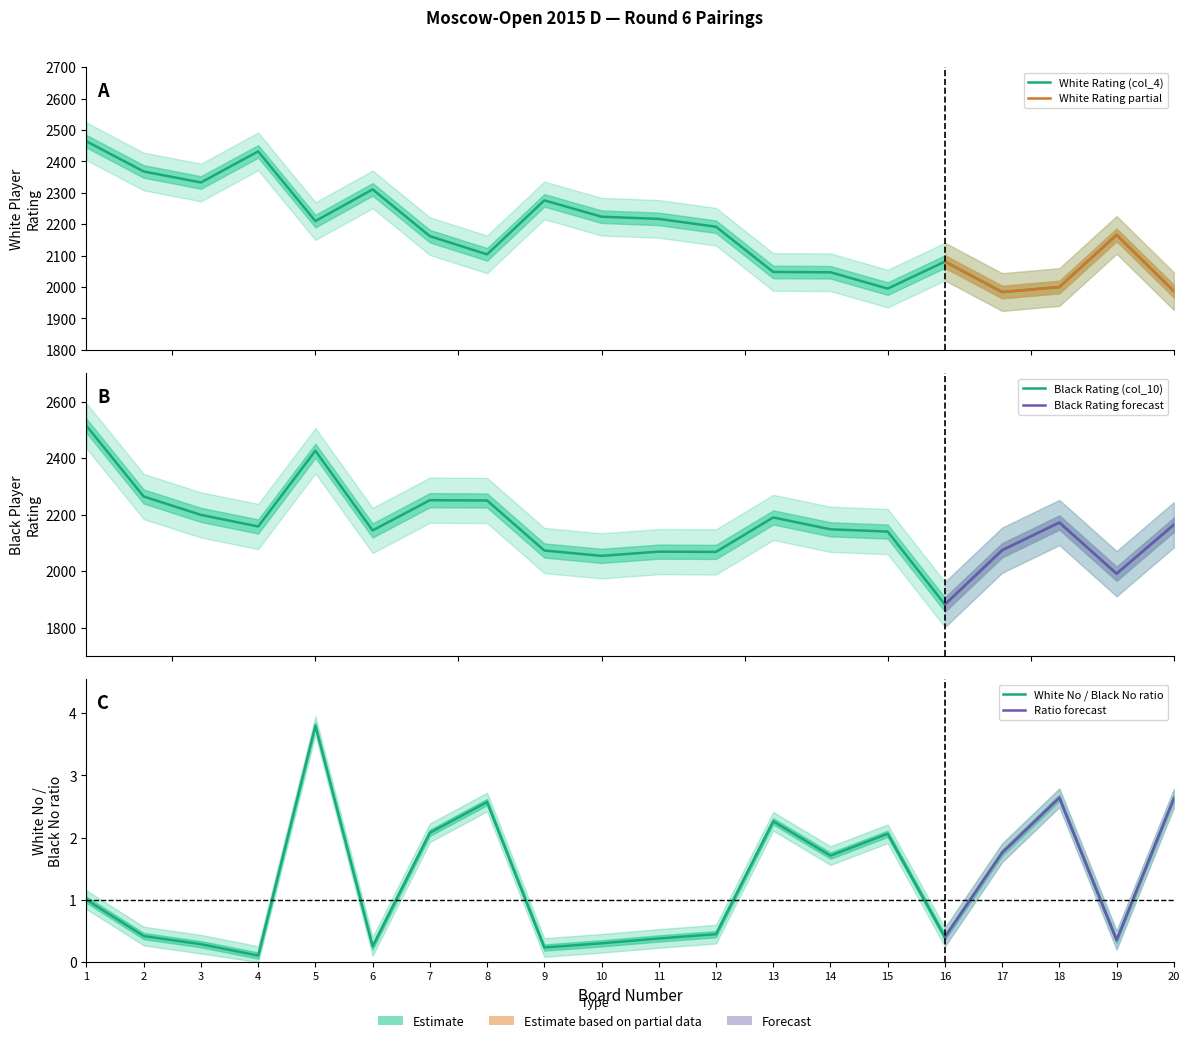

True or false: Black Rating (col_10) has a value of 2514 at 1.

True